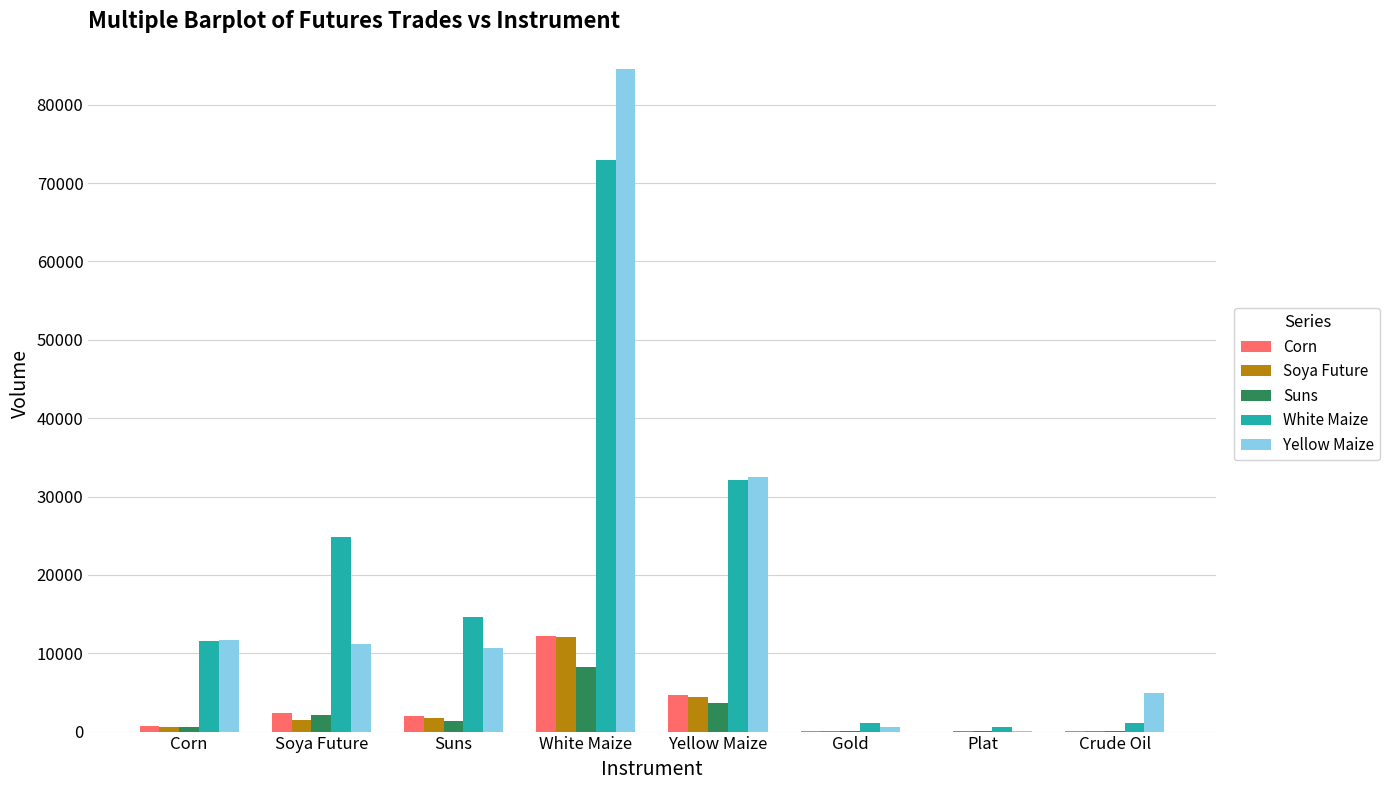

At which label does Yellow Maize reach its peak?

White Maize